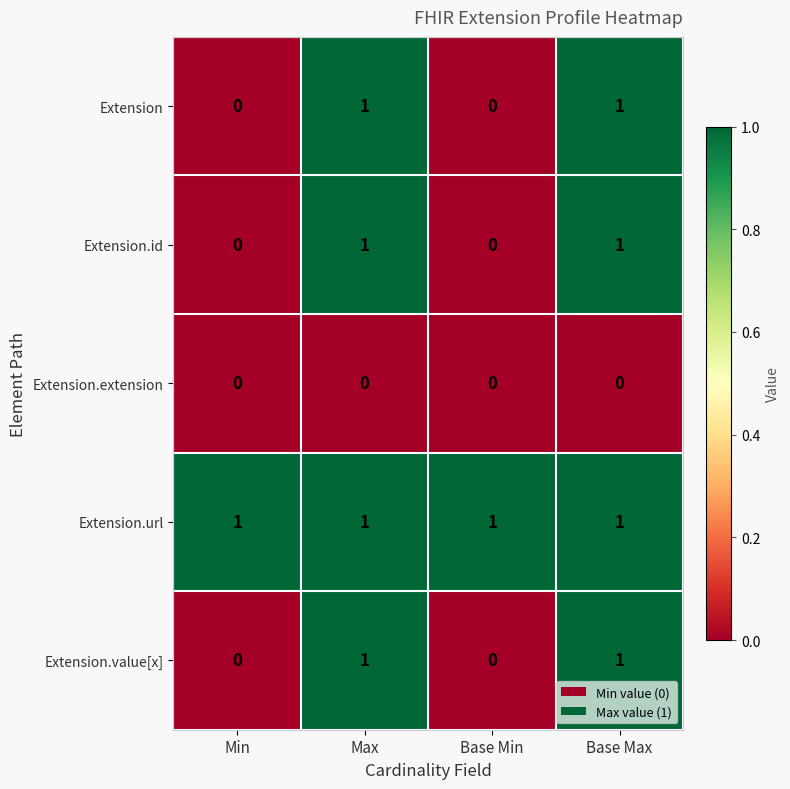

Reading right to left, extract all data points from this chart.

Extension: Base Max=1	Base Min=0	Max=1	Min=0
Extension.id: Base Max=1	Base Min=0	Max=1	Min=0
Extension.extension: Base Max=0	Base Min=0	Max=0	Min=0
Extension.url: Base Max=1	Base Min=1	Max=1	Min=1
Extension.value[x]: Base Max=1	Base Min=0	Max=1	Min=0